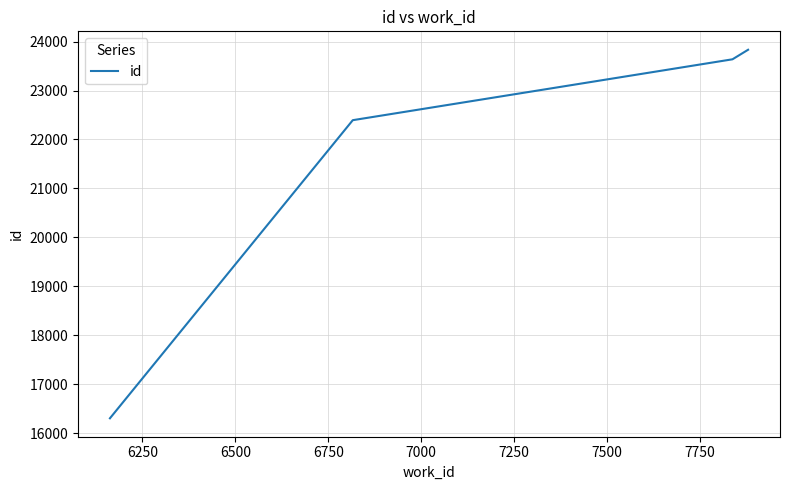

What is the minimum value shown in the chart?

16302